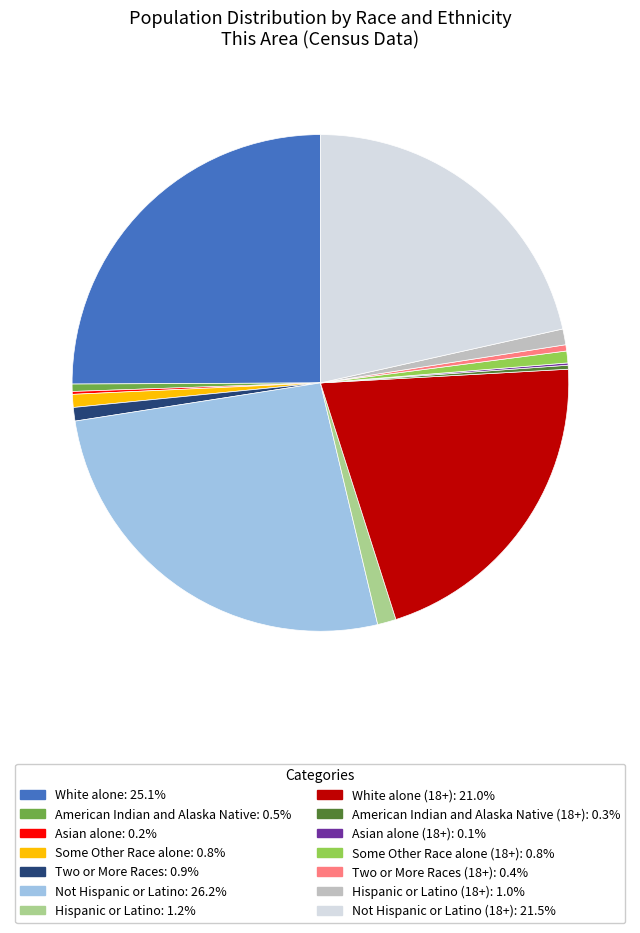

Does any single category account for the majority?

No